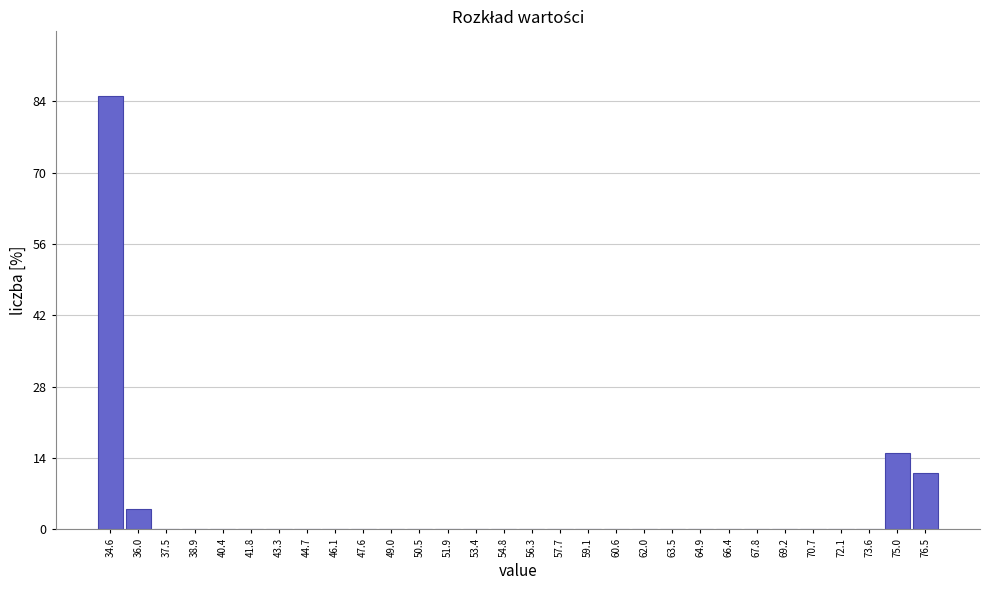

Which range on the x-axis has the tallest bar?

33.8 to 35.4